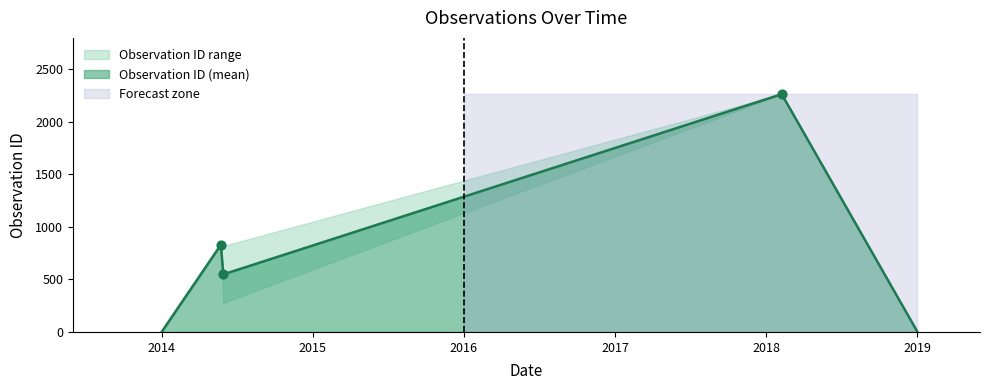

True or false: Observation ID (mean) has a value of 941.2 at 2019.

False